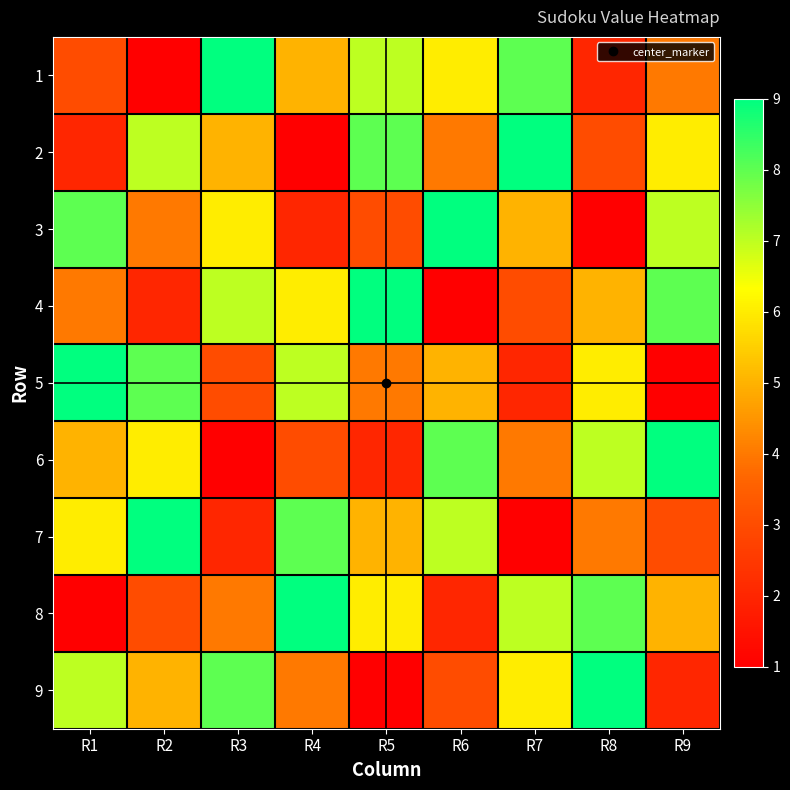

What is the smallest value displayed?

1